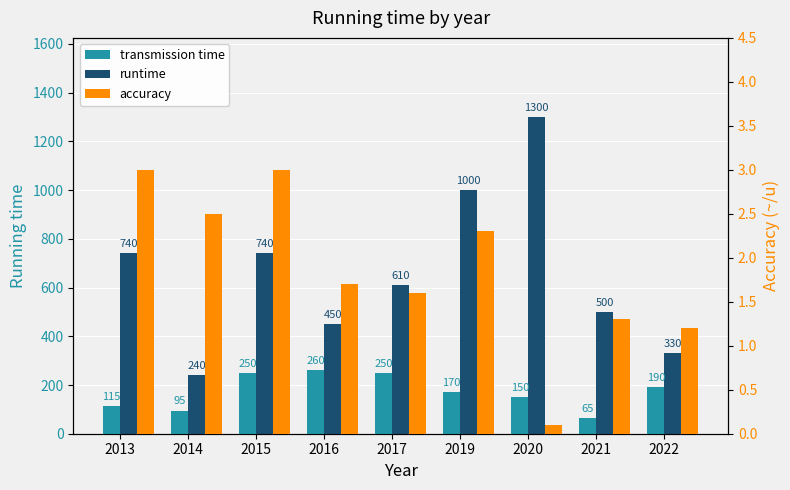

What is the value of the accuracy bar at the 1st from the left?

3.0